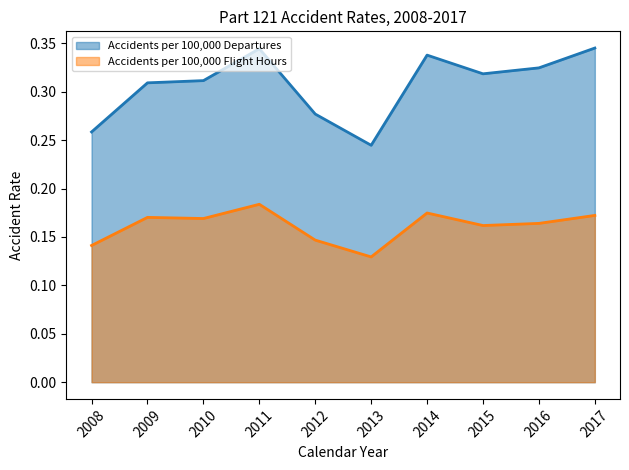

The value of Accidents per 100,000 Departures at 2013 is 0.2. True or false?

True